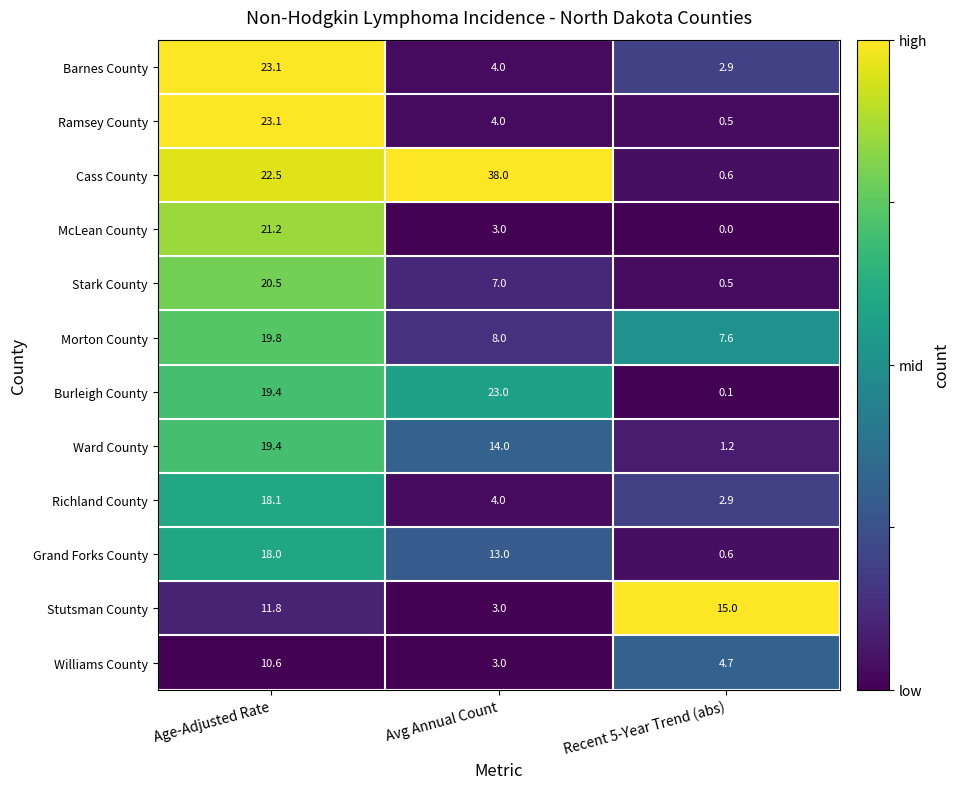

Which series has the widest spread of values?

Cass County